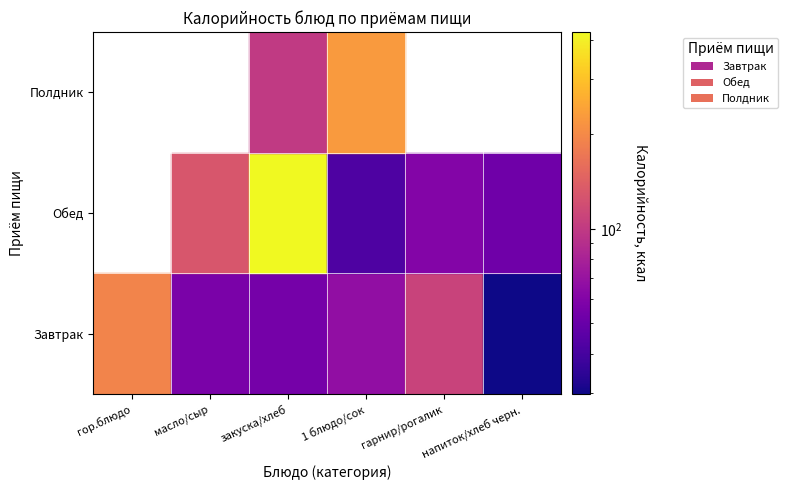

Reading left to right, list all the values displayed in this chart.

Завтрак: 191.9	56.6	54.6	66.8	108.0	29.8
Обед: 0.0	129.4	423.2	42.1	59.7	52.2
Полдник: 0.0	0.0	100.0	225.6	0.0	0.0